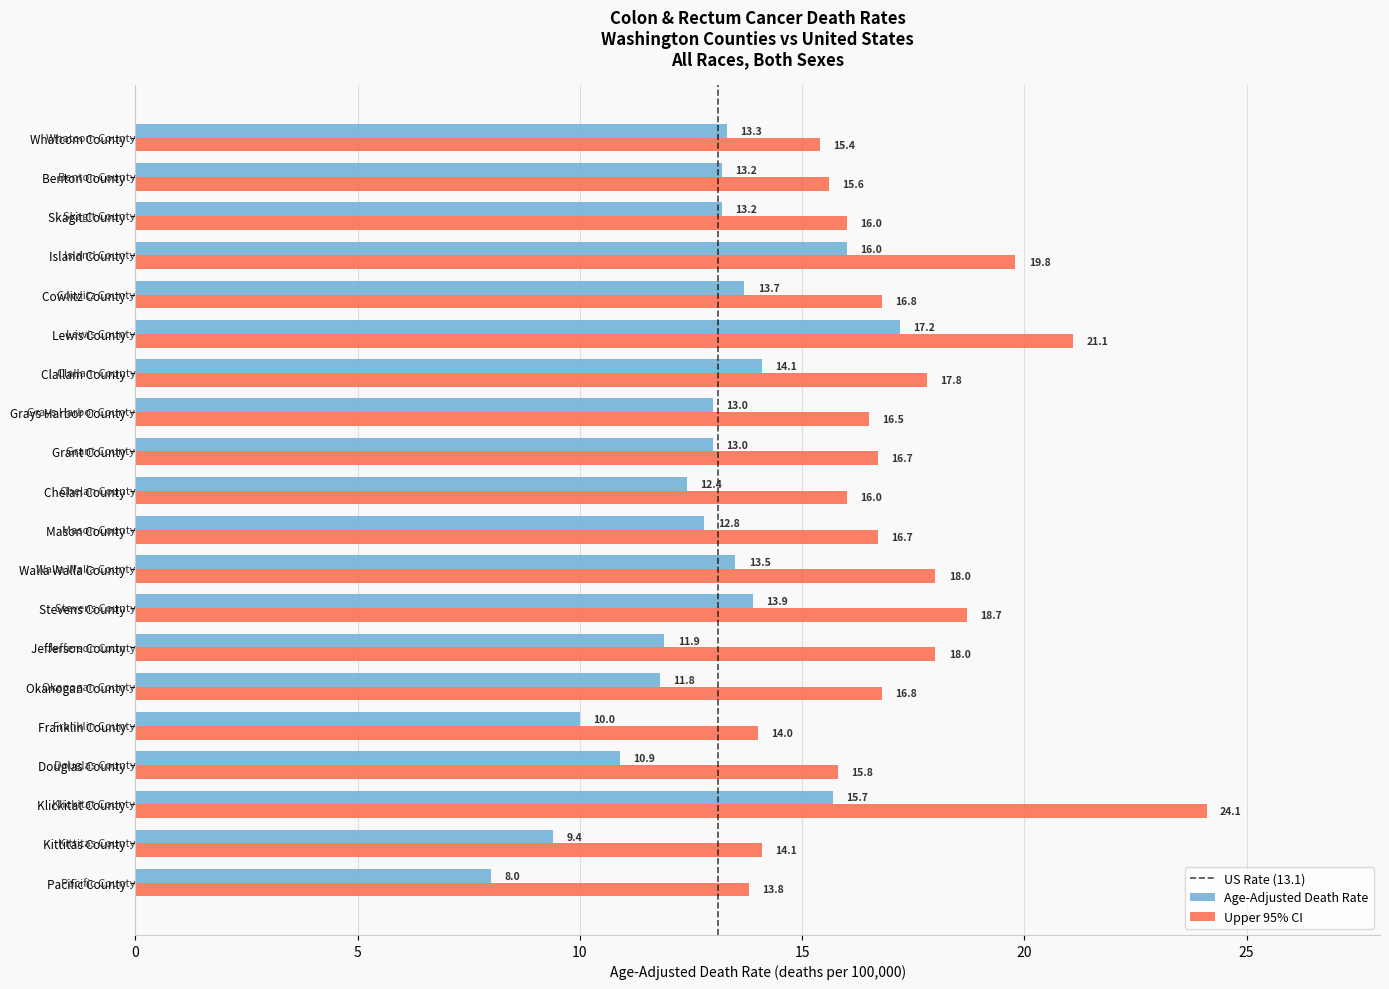

What is the minimum value for Age-Adjusted Death Rate?

8.0